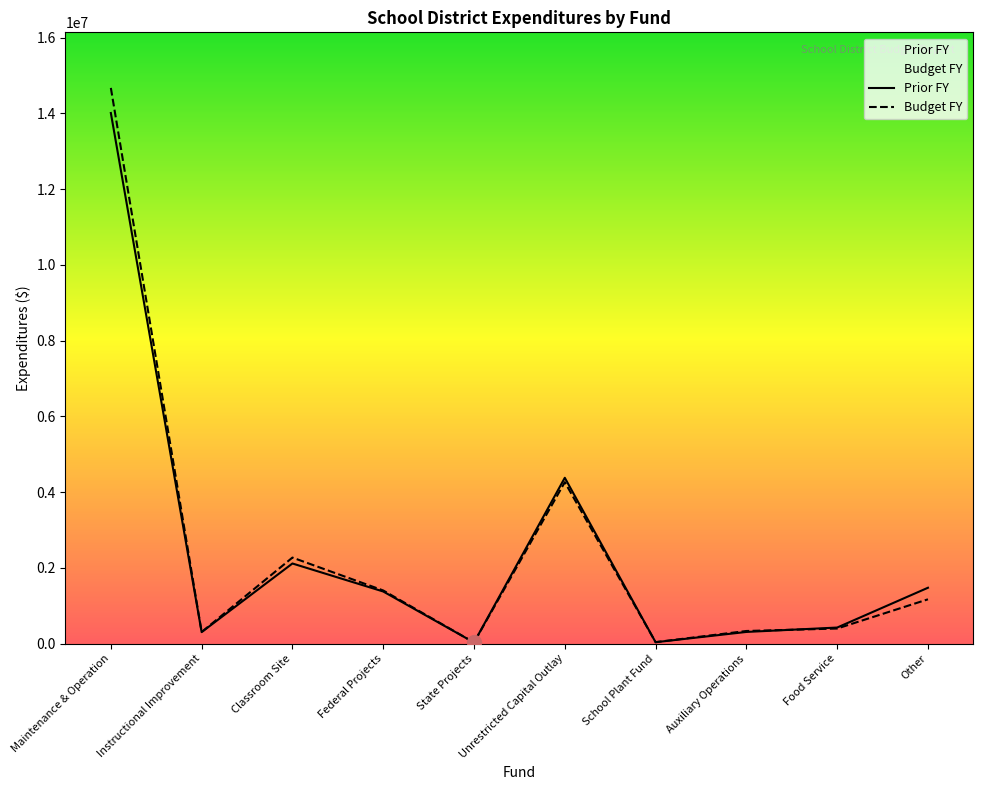

What is the value of the Prior FY point at the 3rd from the left?

2116592